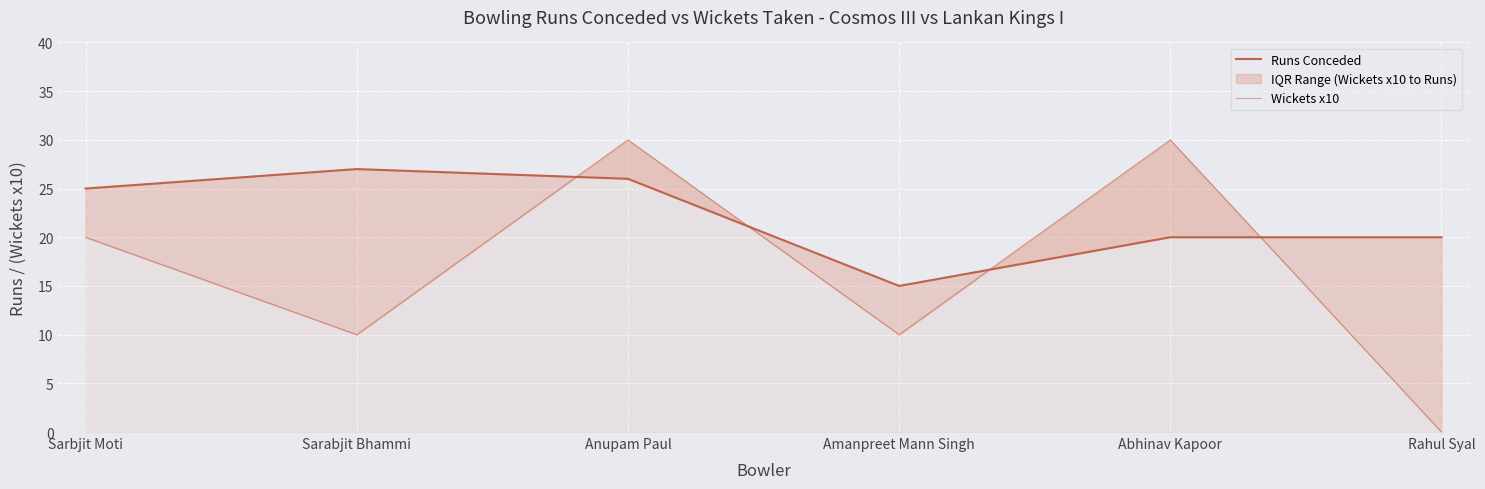

Rank the series by their maximum value, from highest to lowest.

Wickets x10, Runs Conceded